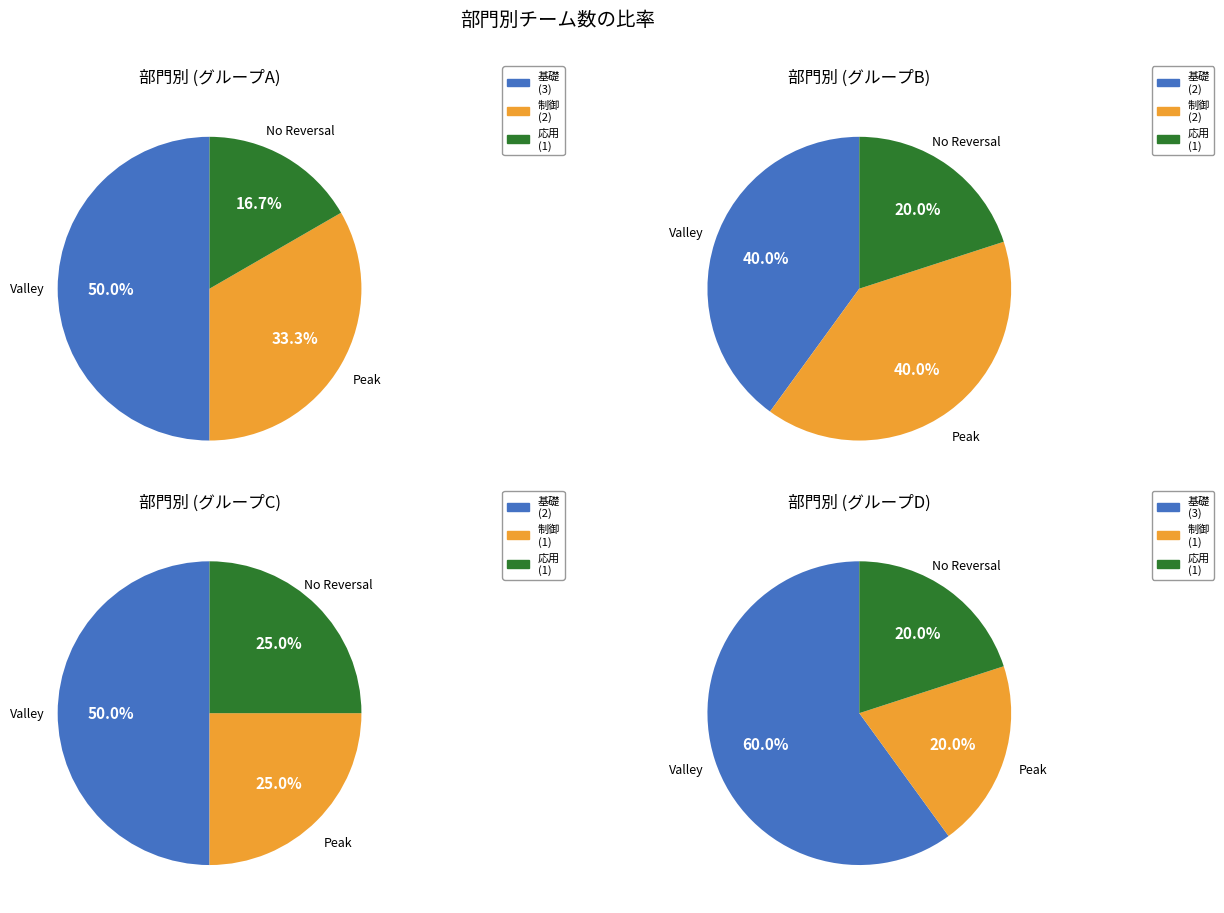

Does 制御 represent more than half of the total?

No